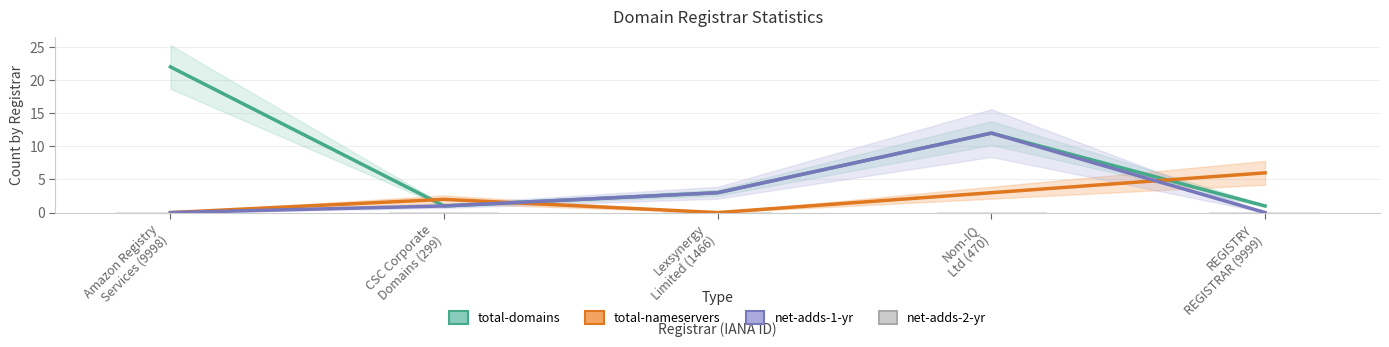

At how many categories does at least one series exceed 21?

1